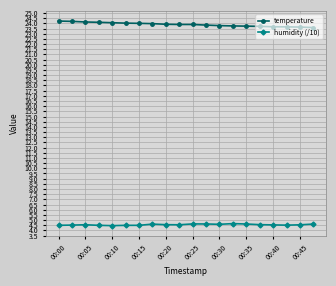

True or false: humidity (/10) and temperature cross at least once.

False